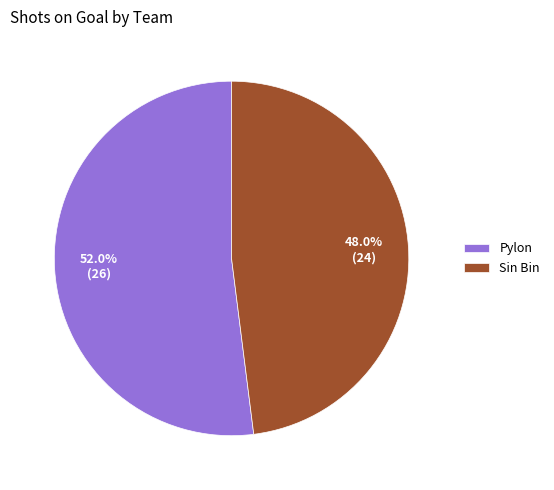

To the nearest percent, what is the difference between the Sin Bin and Pylon slice percentages?

4%